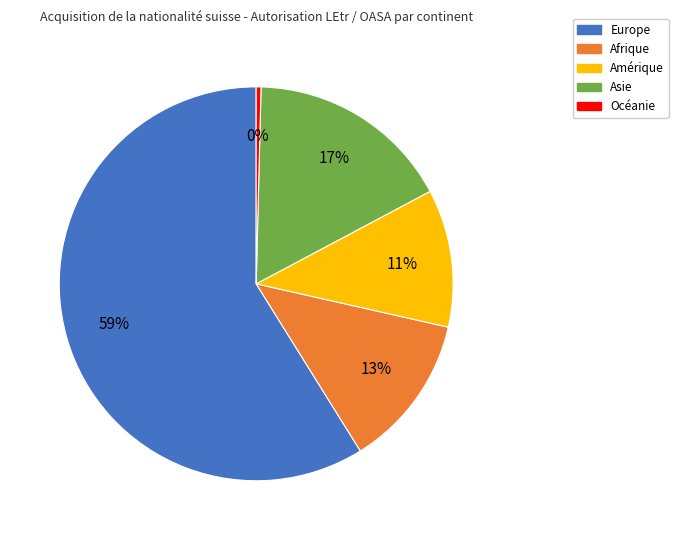

How many segments does this pie chart have?

5